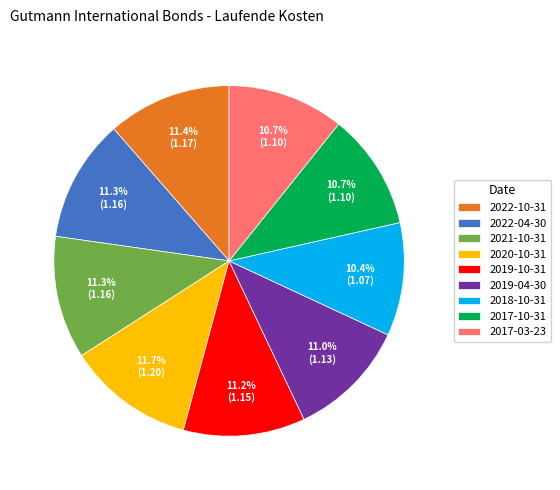

Do 2022-10-31 and 2019-10-31 together represent more than half of the pie?

No